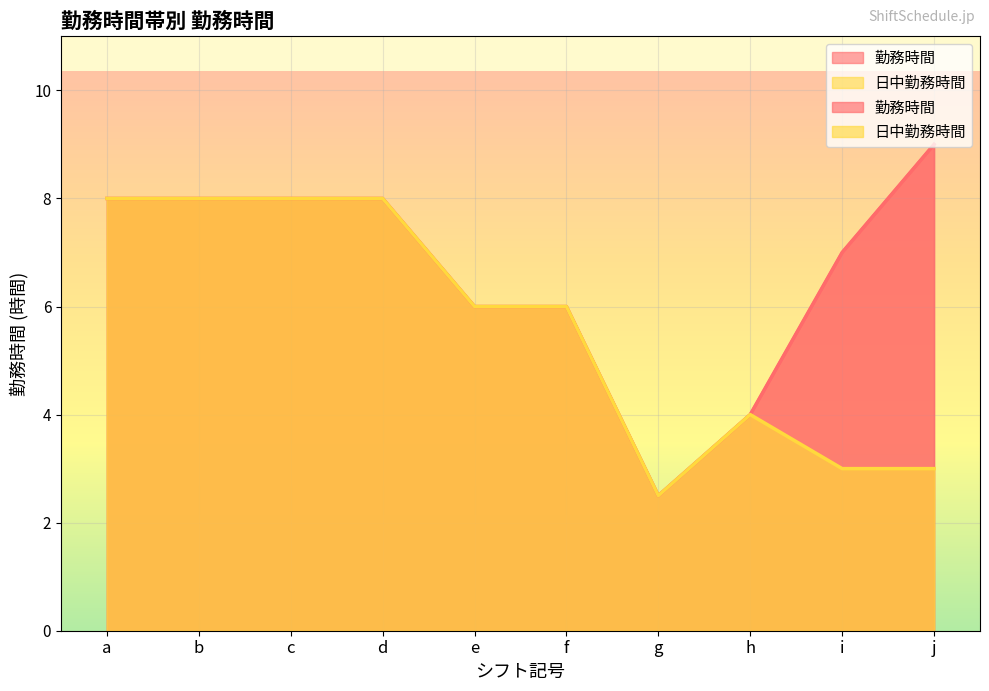

What is the total value across all series at g?

5.0